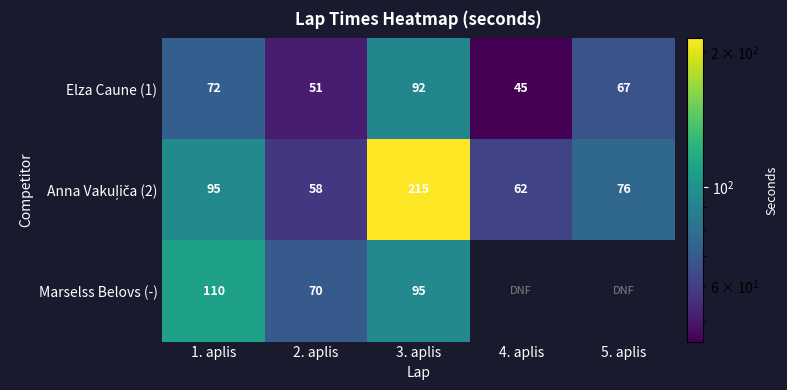

Where is Elza Caune (1) nearest to the value 68?

5. aplis